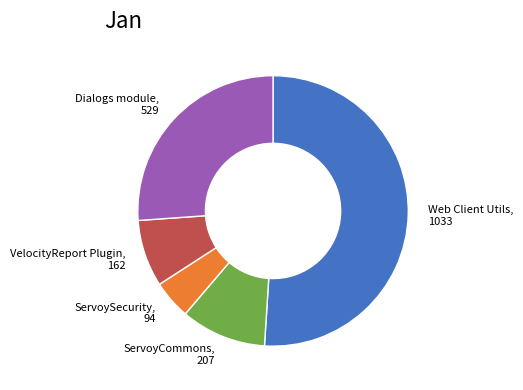

What is the smallest slice in the pie chart?

ServoySecurity